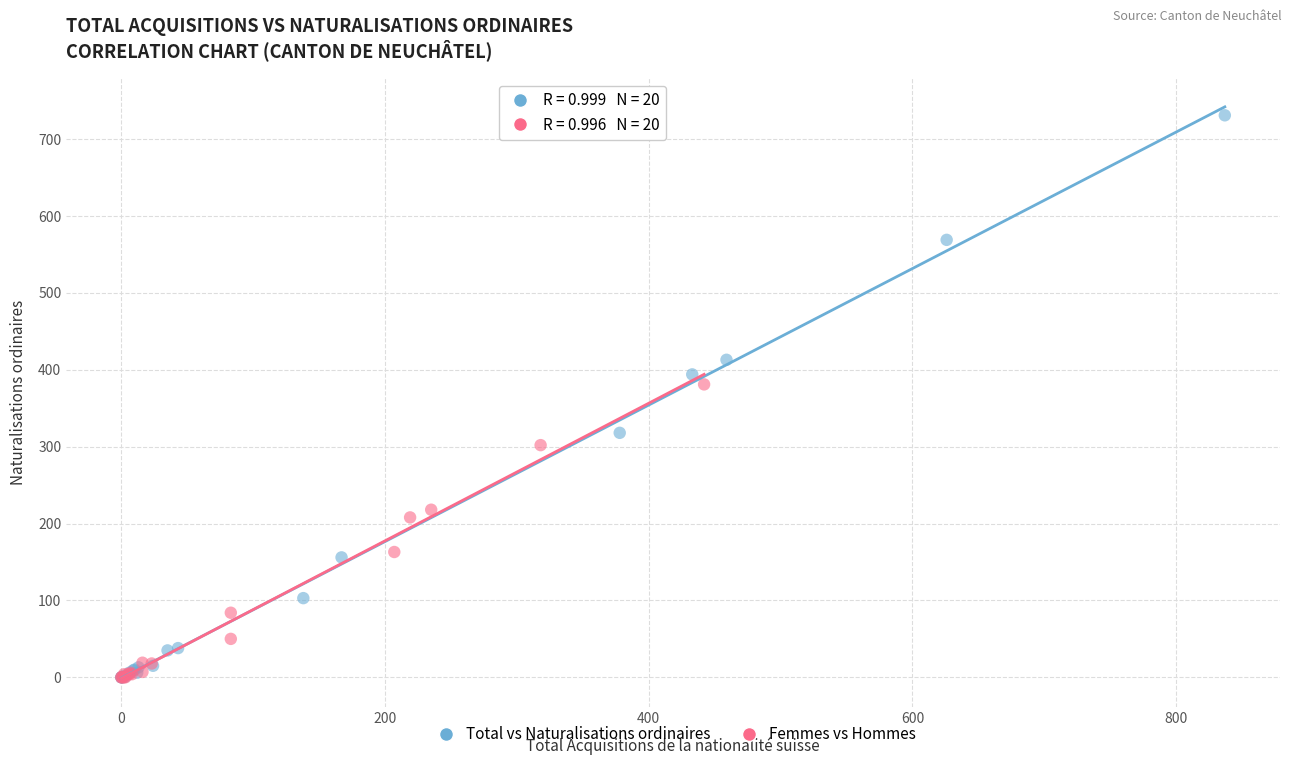

Which series reaches the maximum Y coordinate?

Total vs Naturalisations ordinaires